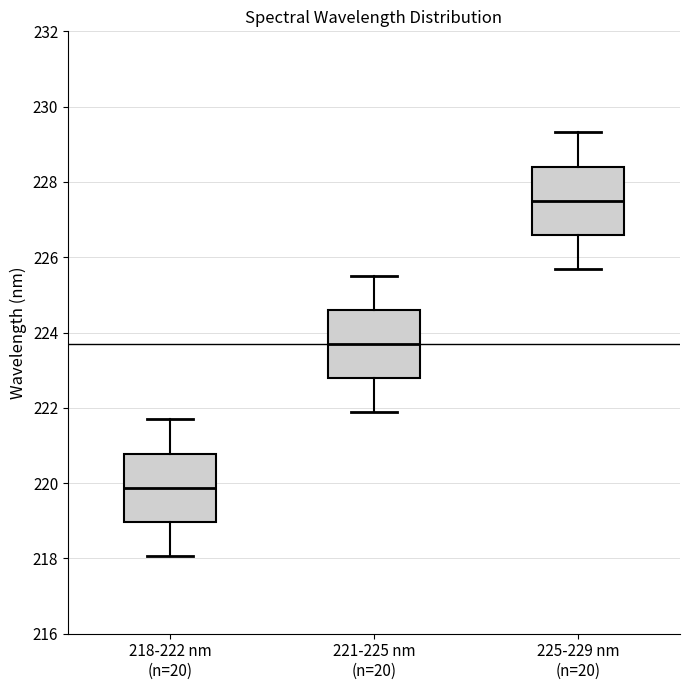

Where is the upper edge of the box for 218-222 nm (n=20) on the y-axis? The values are not printed on the chart, so give them approximately, as read against the axis.

220.8